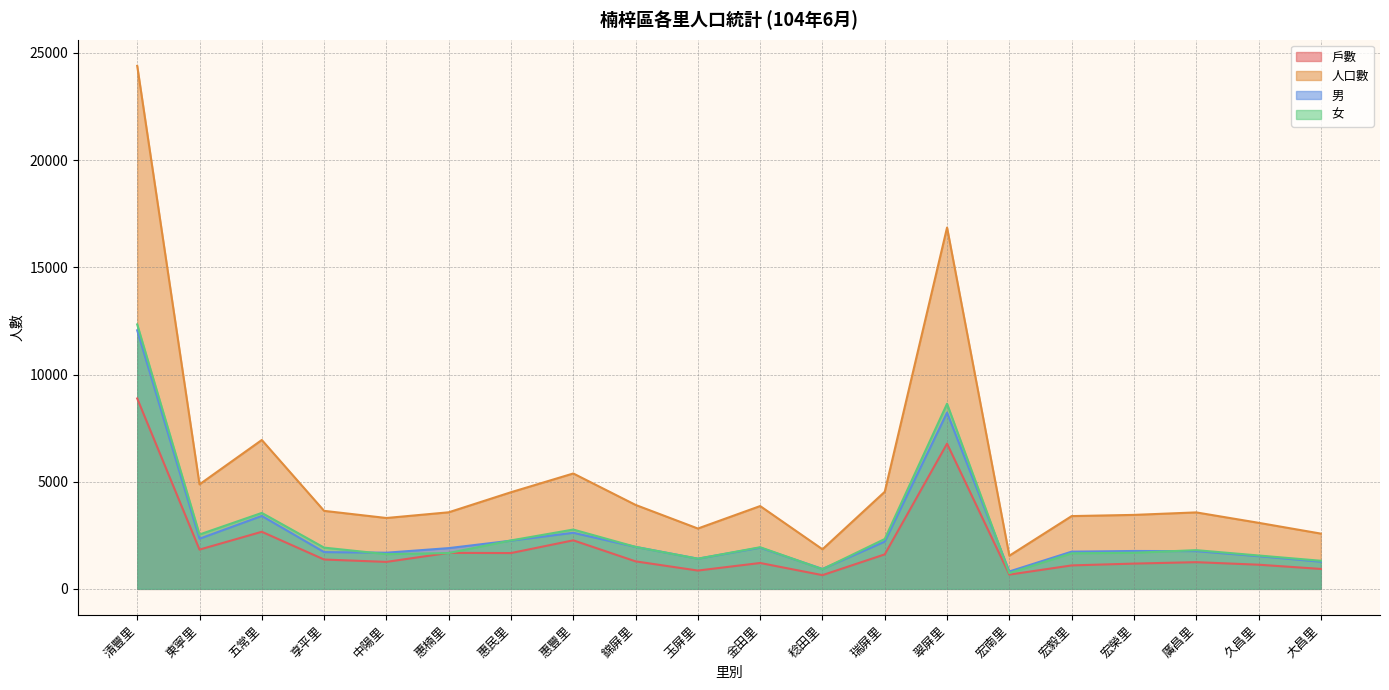

Count the number of categories in the chart.

20